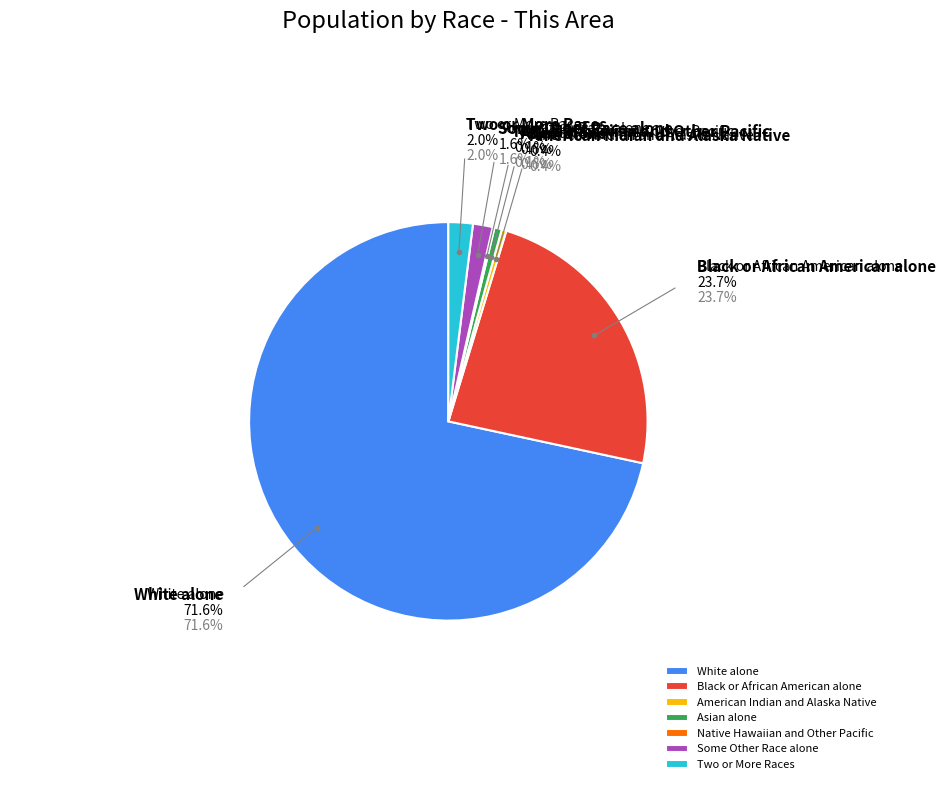

What is the ratio of the value at Some Other Race alone to the value at American Indian and Alaska Native?

4.2